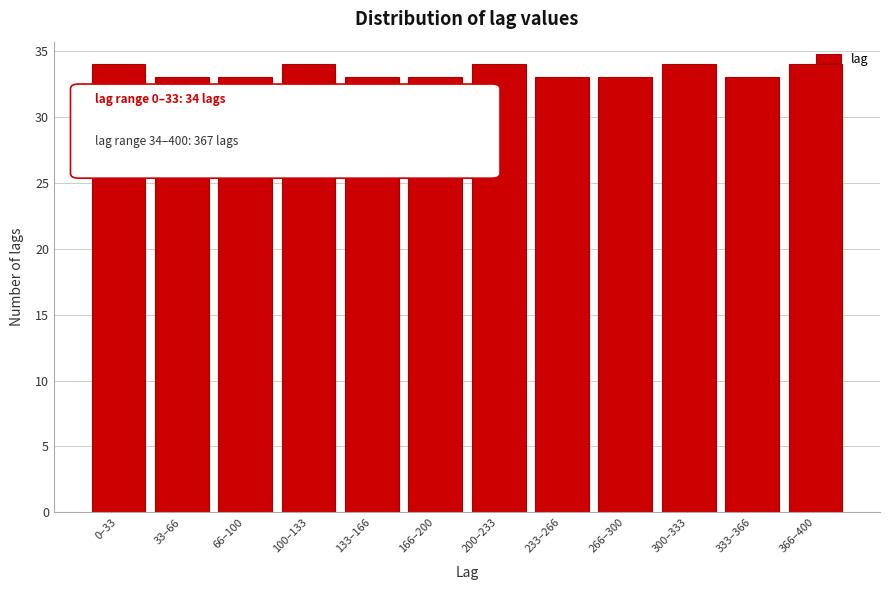

Between 366–400 and 333–366, which is larger?

366–400